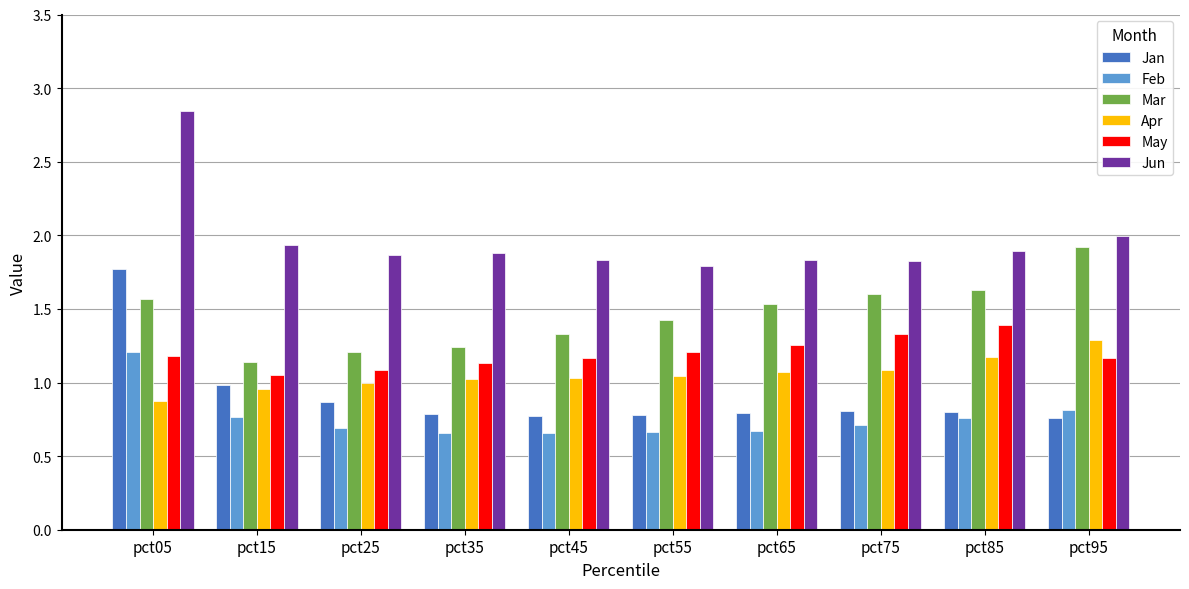

Is it true that Jan equals 0.8 at pct35?

True